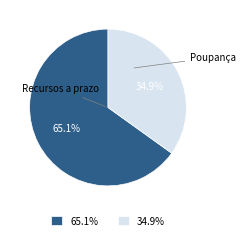

Is there a majority slice in this chart?

Yes